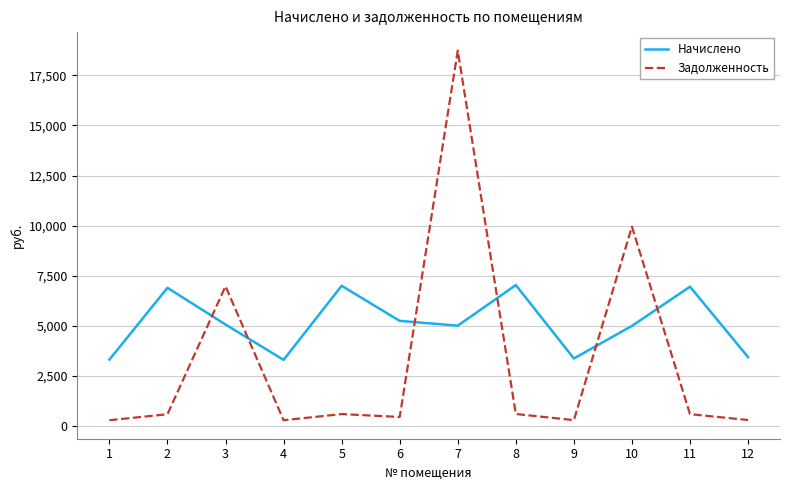

What is the sum of the Задолженность values at 2 and 5?

1156.8